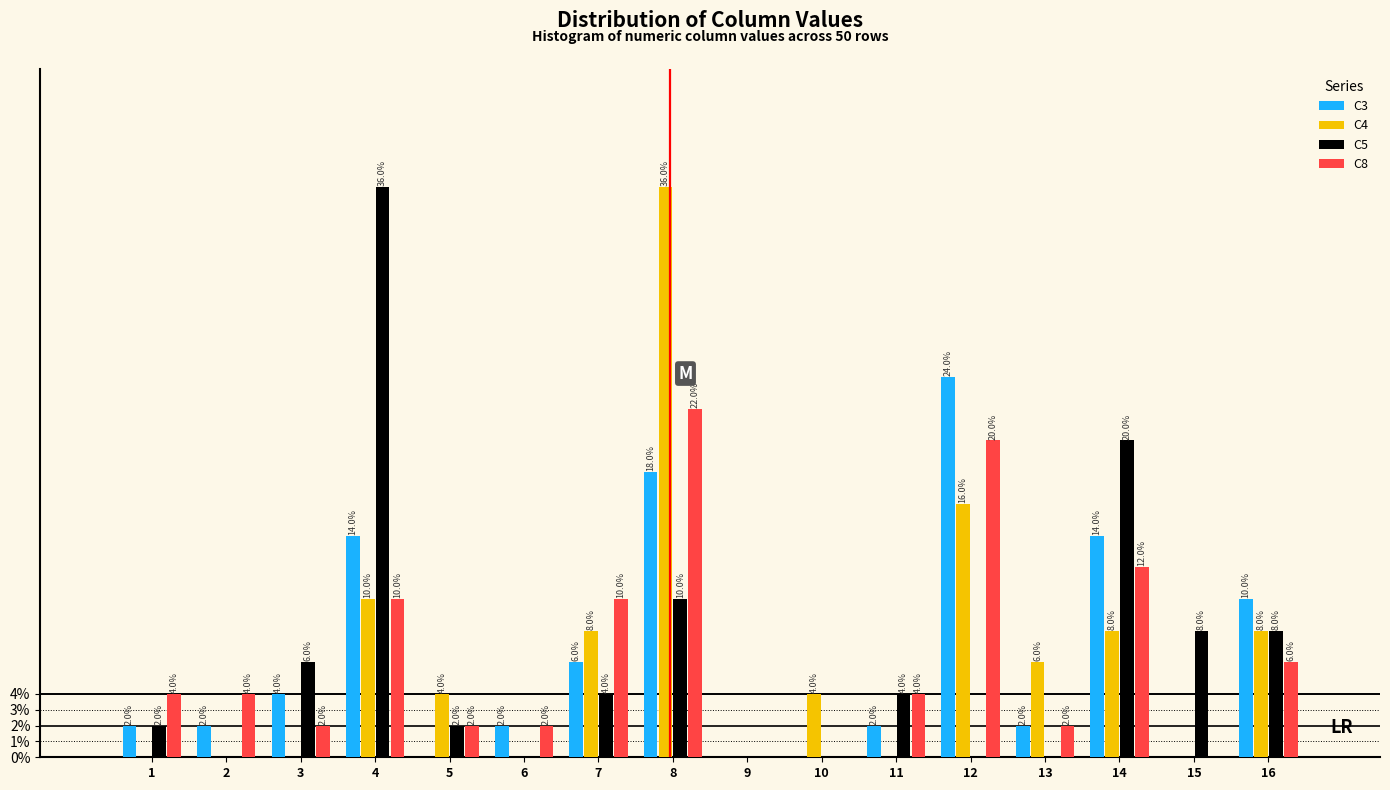

Reading left to right, transcribe all the data shown in this chart.

C3: 1=2.0	2=2.0	3=4.0	4=14.0	5=0.0	6=2.0	7=6.0	8=18.0	9=0.0	10=0.0	11=2.0	12=24.0	13=2.0	14=14.0	15=0.0	16=10.0
C4: 1=0.0	2=0.0	3=0.0	4=10.0	5=4.0	6=0.0	7=8.0	8=36.0	9=0.0	10=4.0	11=0.0	12=16.0	13=6.0	14=8.0	15=0.0	16=8.0
C5: 1=2.0	2=0.0	3=6.0	4=36.0	5=2.0	6=0.0	7=4.0	8=10.0	9=0.0	10=0.0	11=4.0	12=0.0	13=0.0	14=20.0	15=8.0	16=8.0
C8: 1=4.0	2=4.0	3=2.0	4=10.0	5=2.0	6=2.0	7=10.0	8=22.0	9=0.0	10=0.0	11=4.0	12=20.0	13=2.0	14=12.0	15=0.0	16=6.0